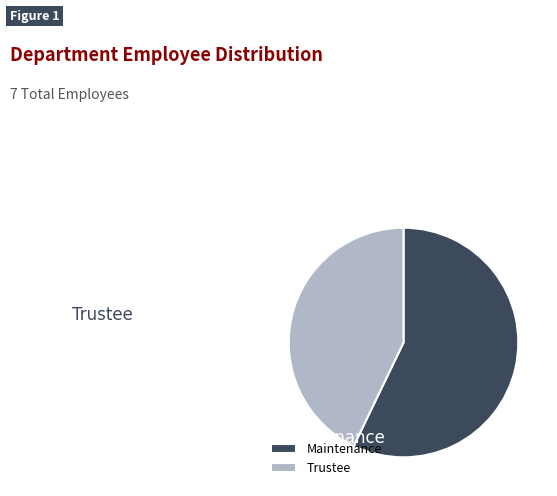

Is the sum of Maintenance and Trustee greater than half?

Yes